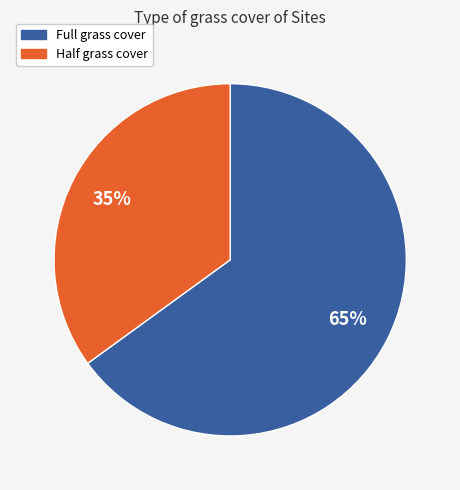

Combined, do Half and Full account for over 50%?

Yes